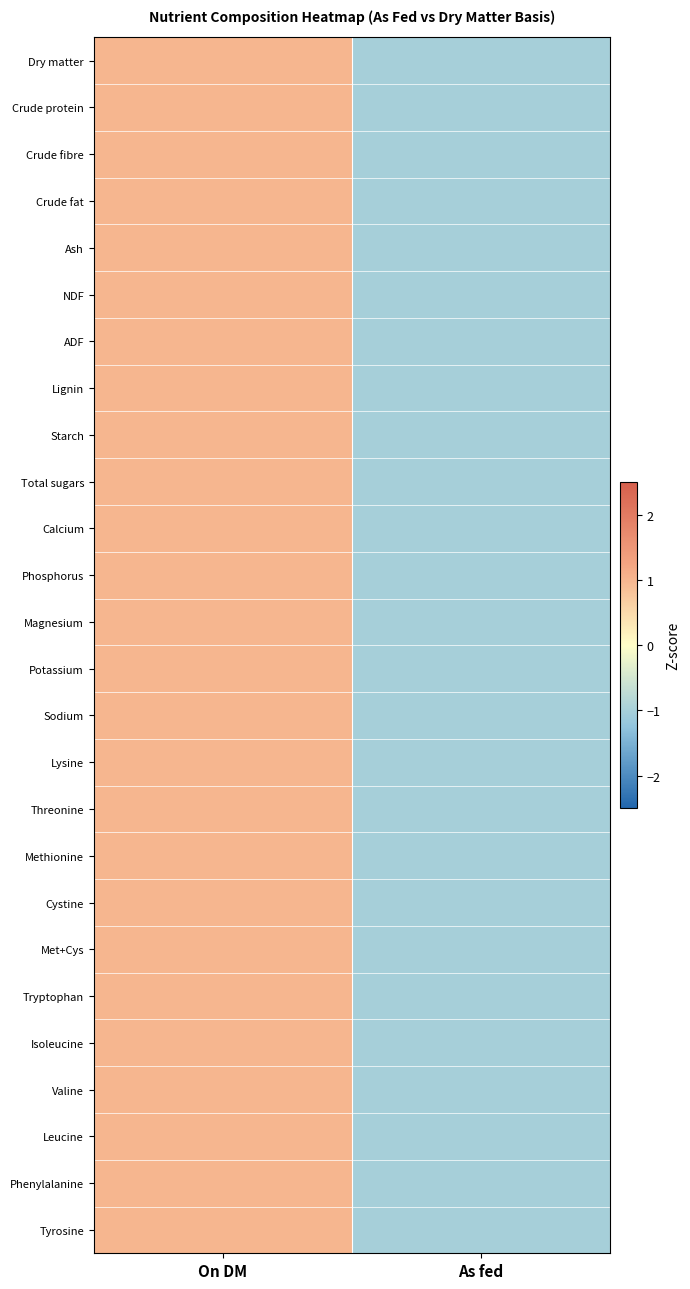

What is the total value across all series at On DM?

26.0